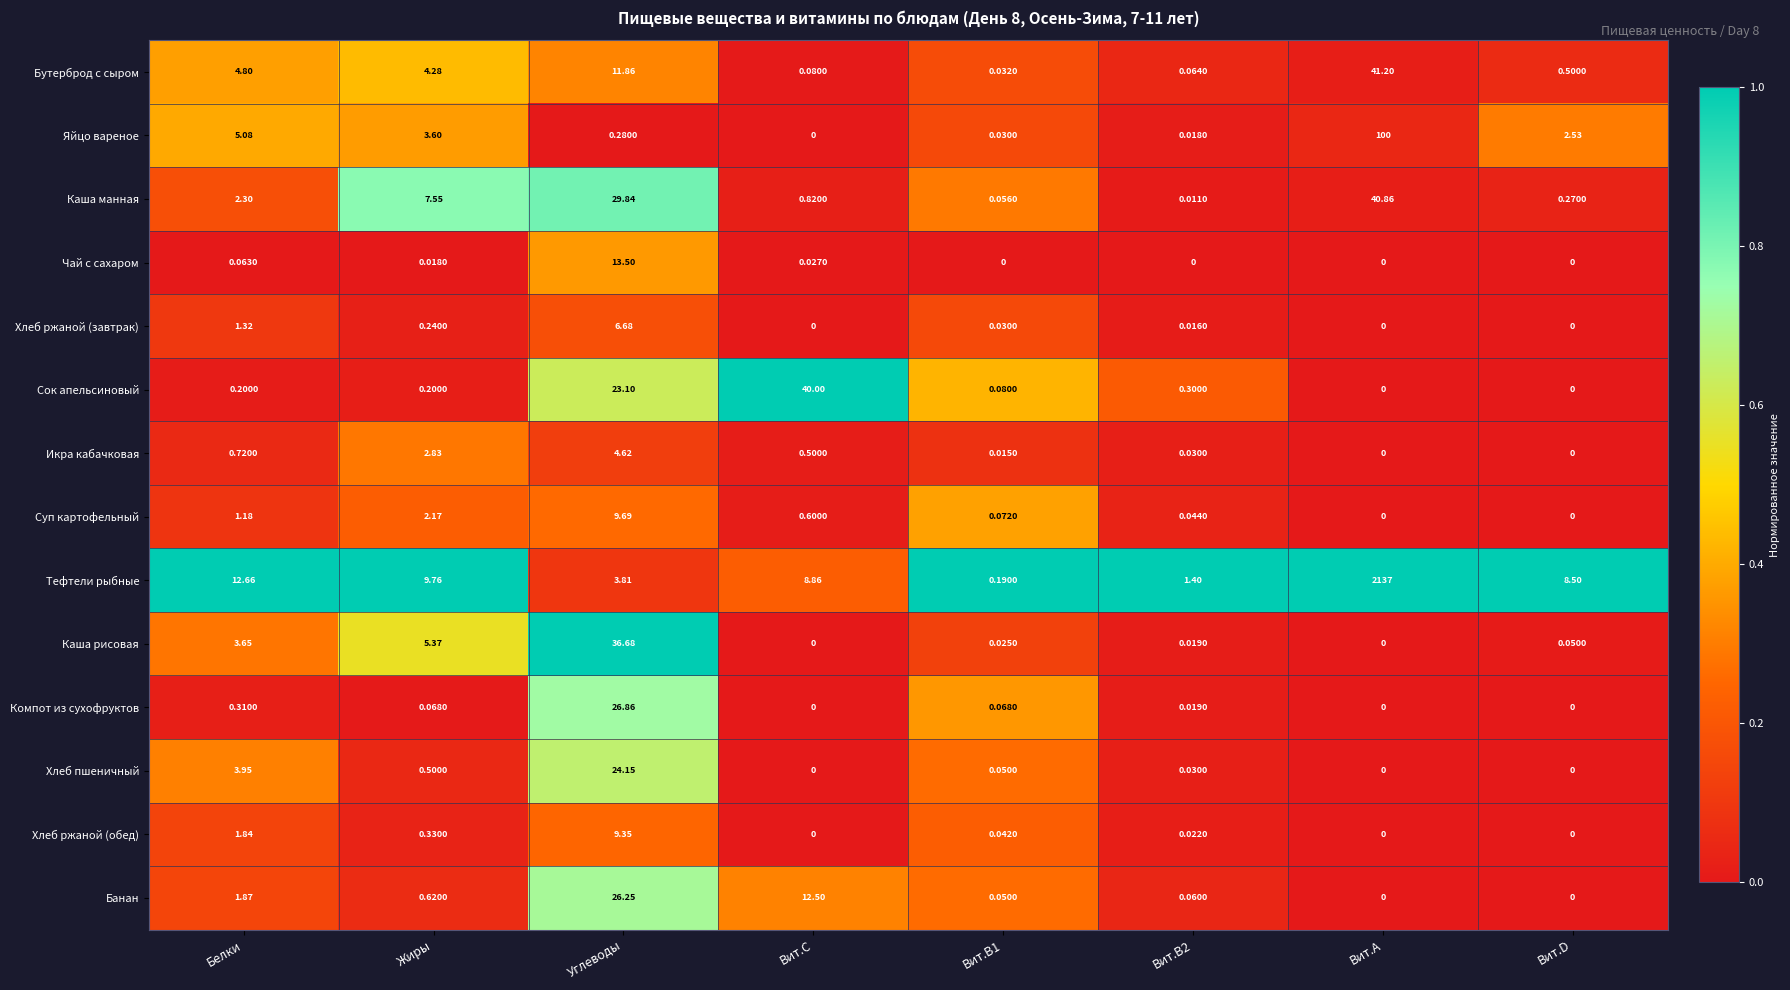

Which series changed the most between Вит.С and Вит.D?

Сок апельсиновый